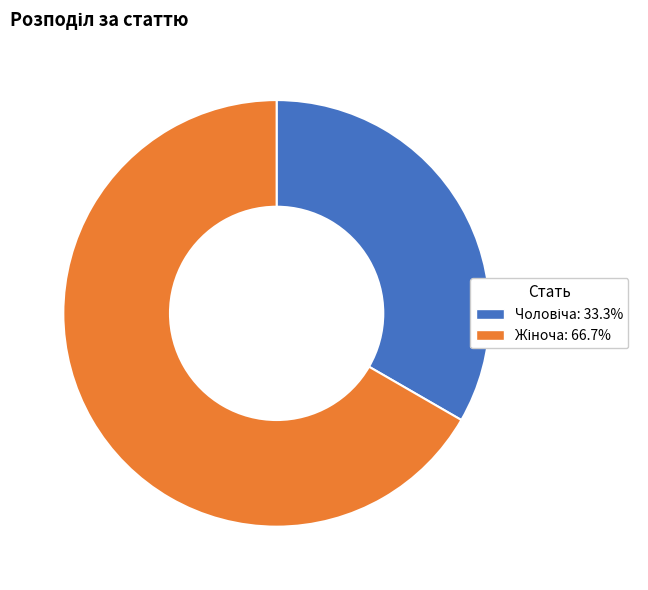

Does any single category account for the majority?

Yes